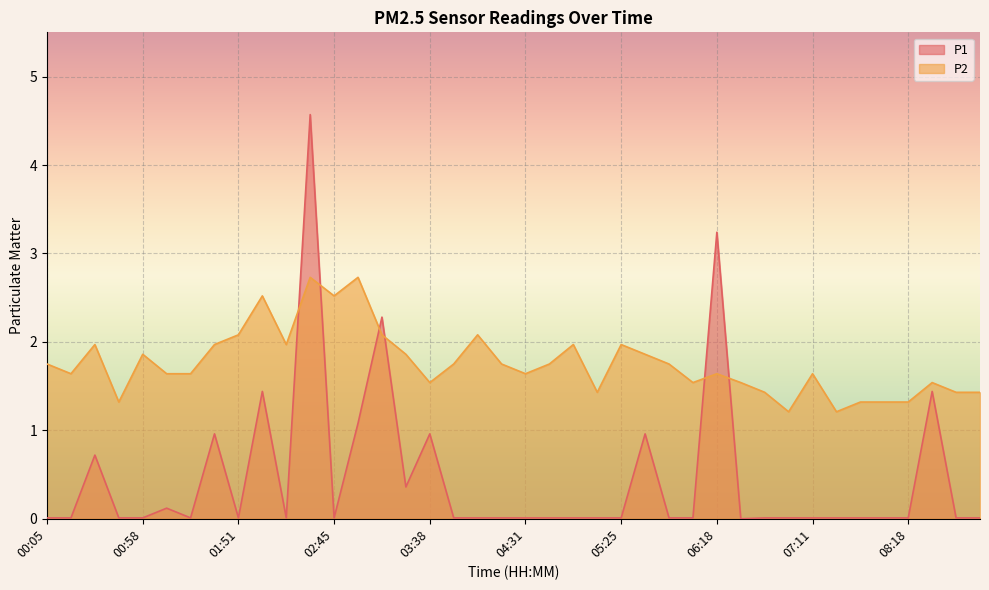

Is it true that P1 equals 0.0 at 07:24?

True